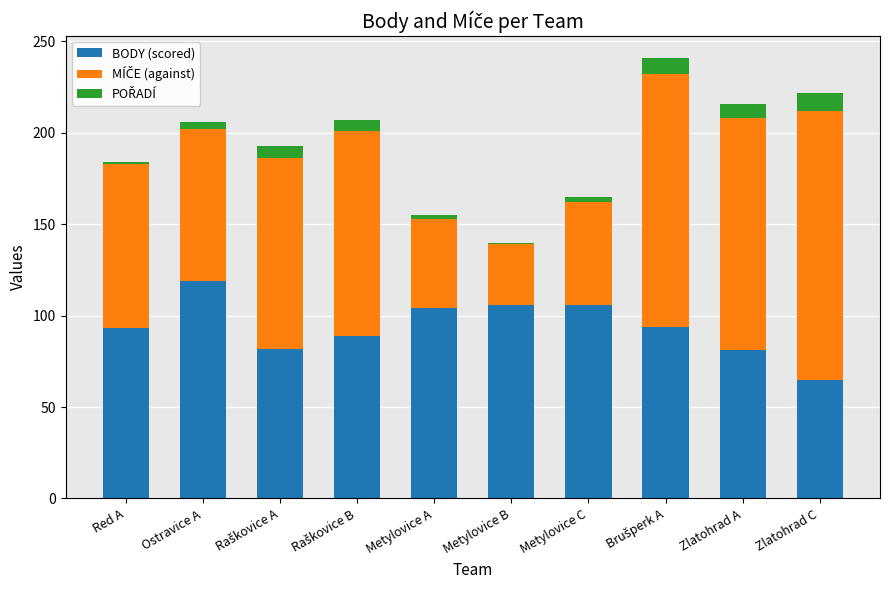

The BODY (scored) series shows 106 at Metylovice B. True or false?

True